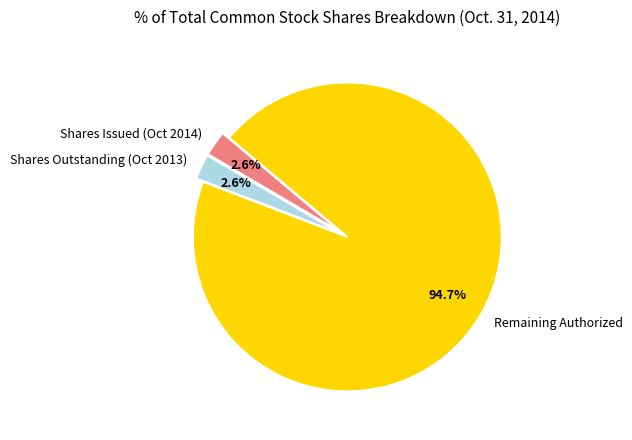

Between Remaining Authorized and Shares Outstanding (Oct 2013), which is larger?

Remaining Authorized